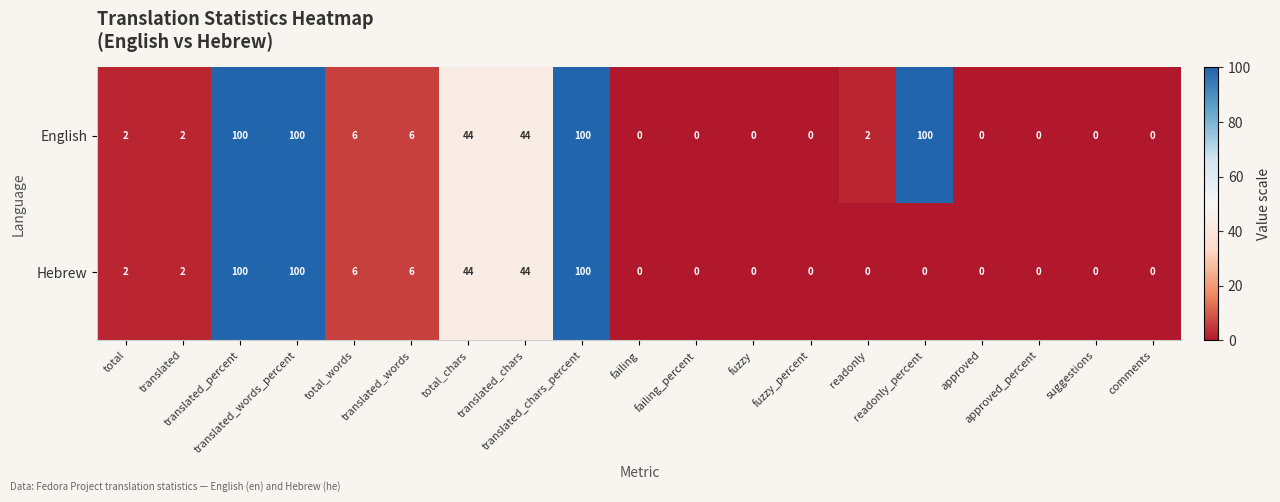

What is the maximum value for Hebrew?

100